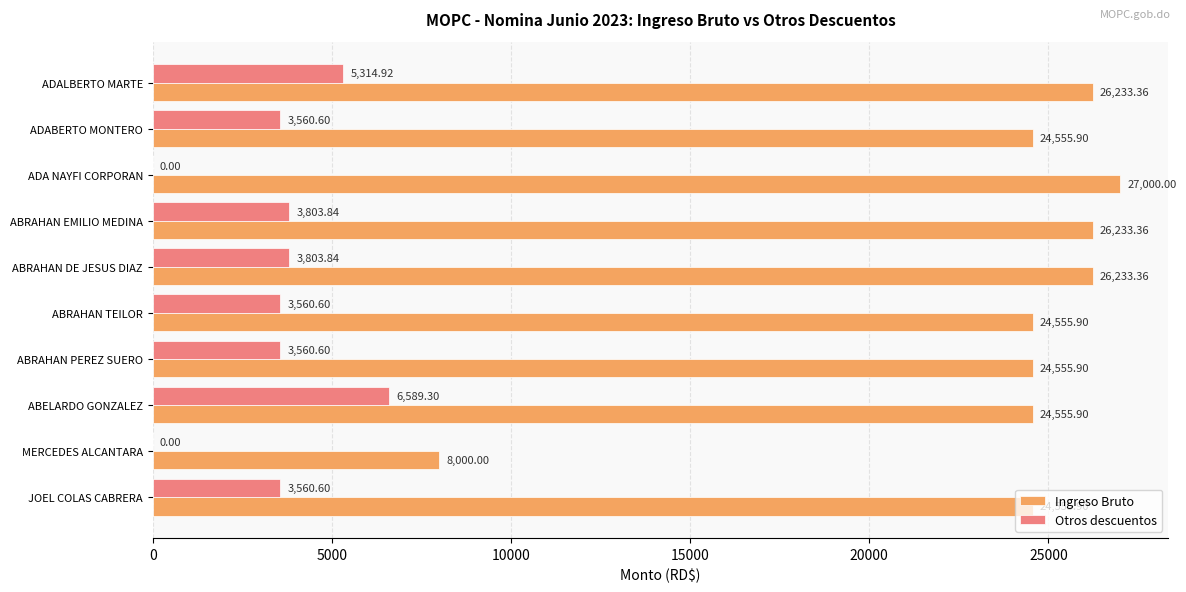

What are all the series names shown in the legend?

Ingreso Bruto, Otros descuentos